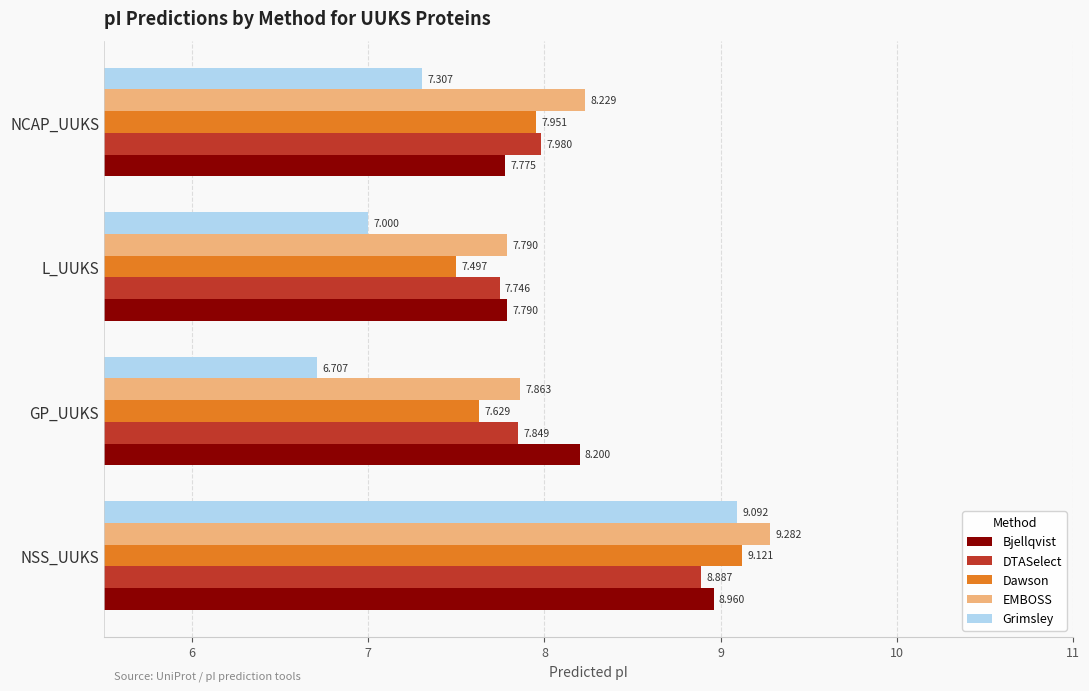

At which category is the sum across all series the highest?

NSS_UUKS